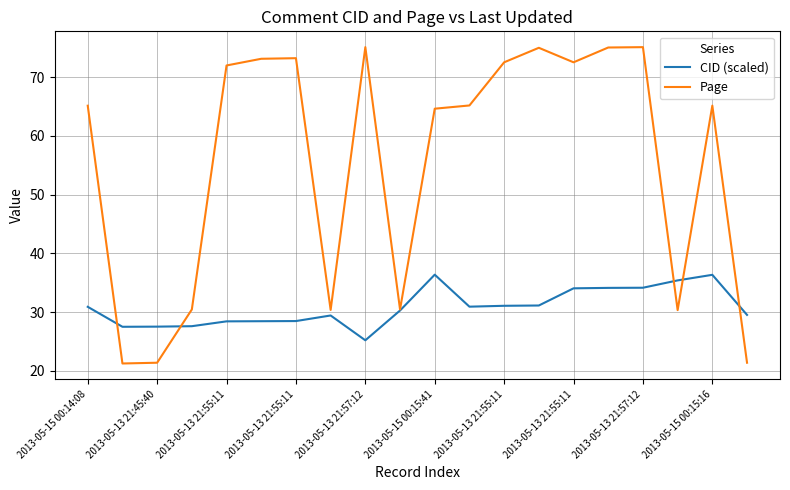

Which series has the widest spread of values?

Page